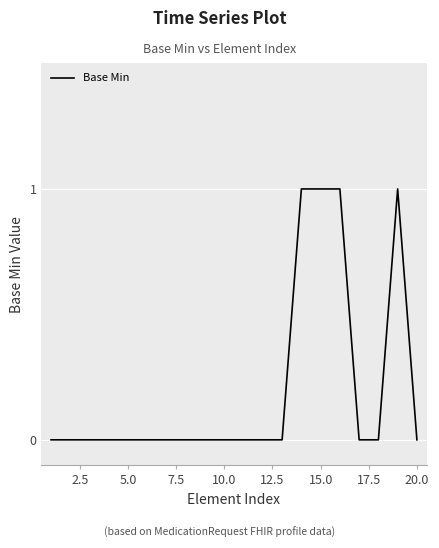

How many lines are shown in the chart?

1